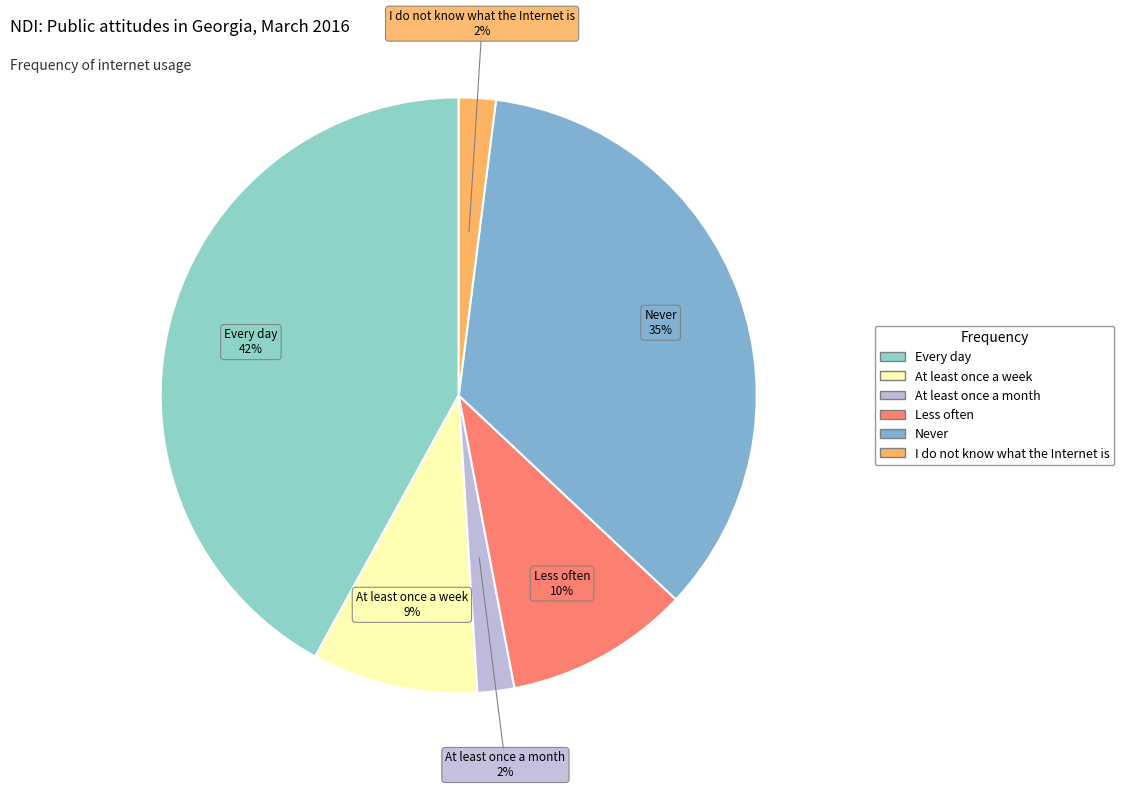

How many slices are in this pie chart?

6